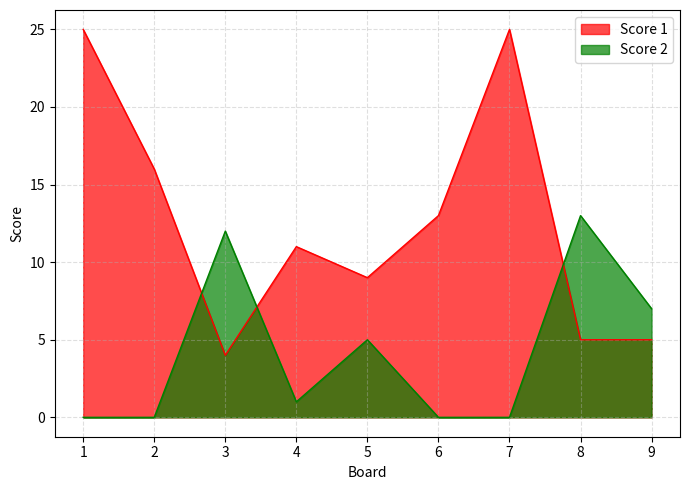

Between 5 and 8, which series saw the biggest shift?

Score 2